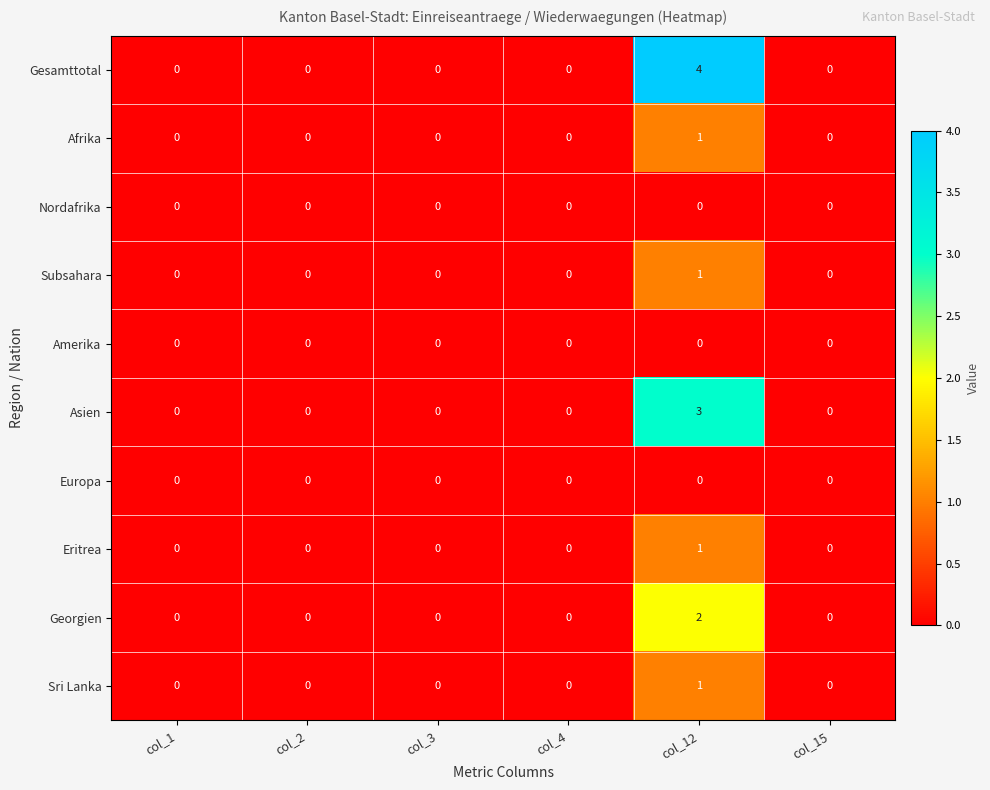

Which category has the lowest value across all series?

col_1